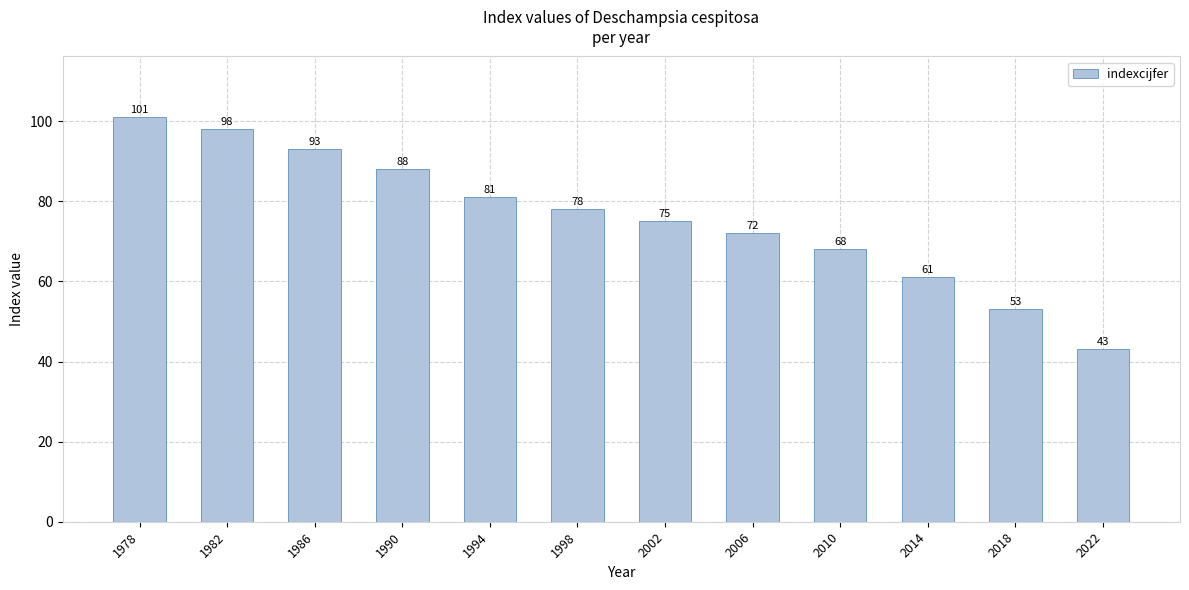

Is it true that the value at 2022 is 43?

True